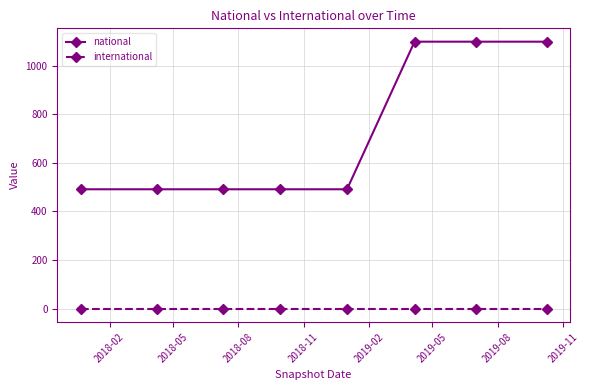

List the series in order of their overall mean, lowest first.

international, national